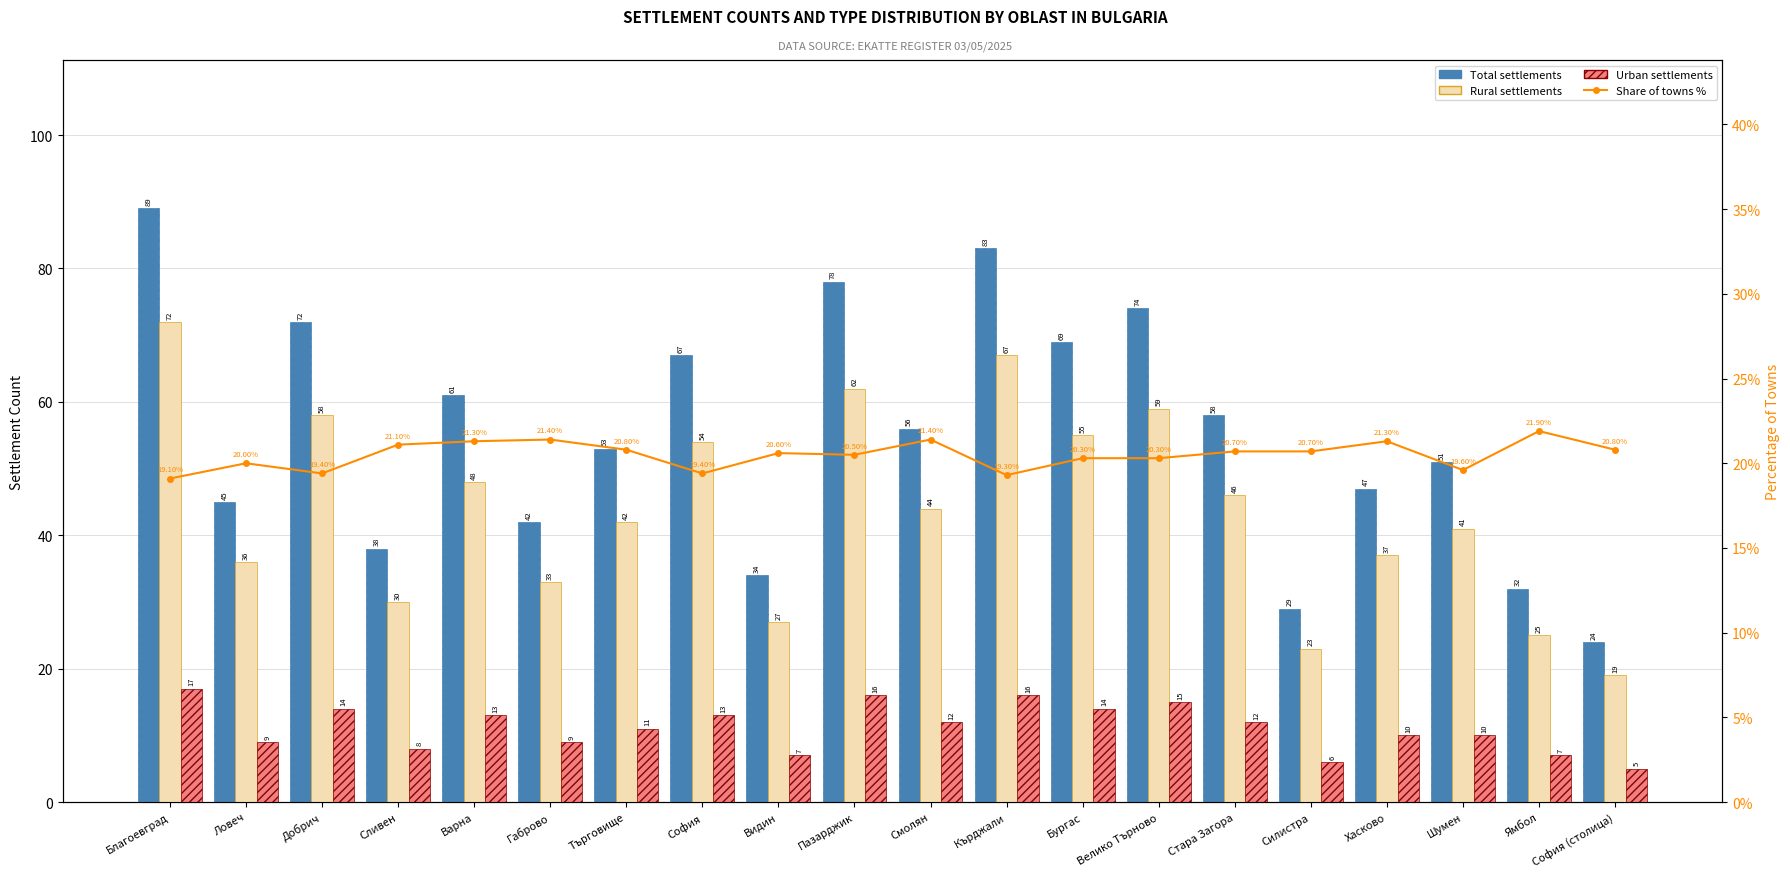

The Share of towns % series shows 19.4 at София. True or false?

True